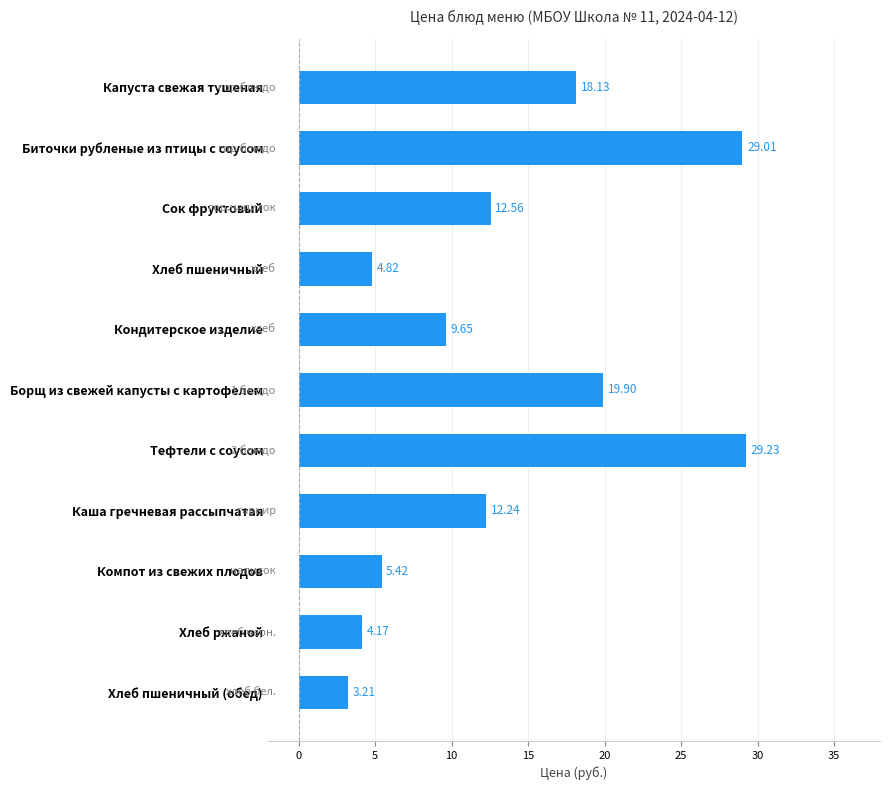

What is the change in value from Сок фруктовый to Кондитерское изделие?

-2.9